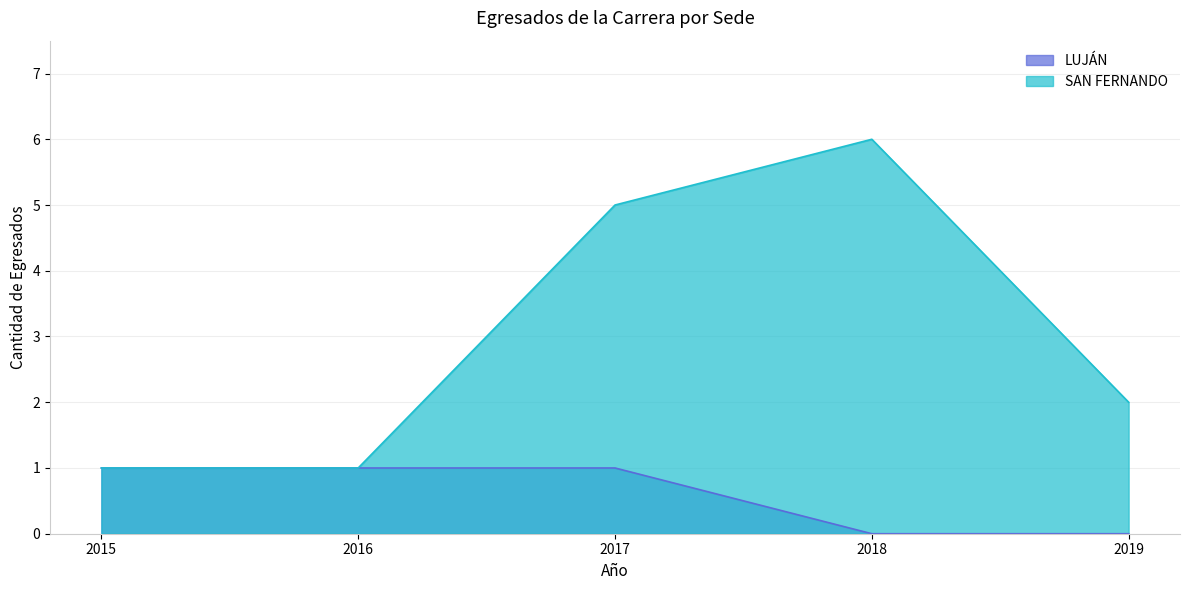

What are all the series names shown in the legend?

LUJÁN, SAN FERNANDO